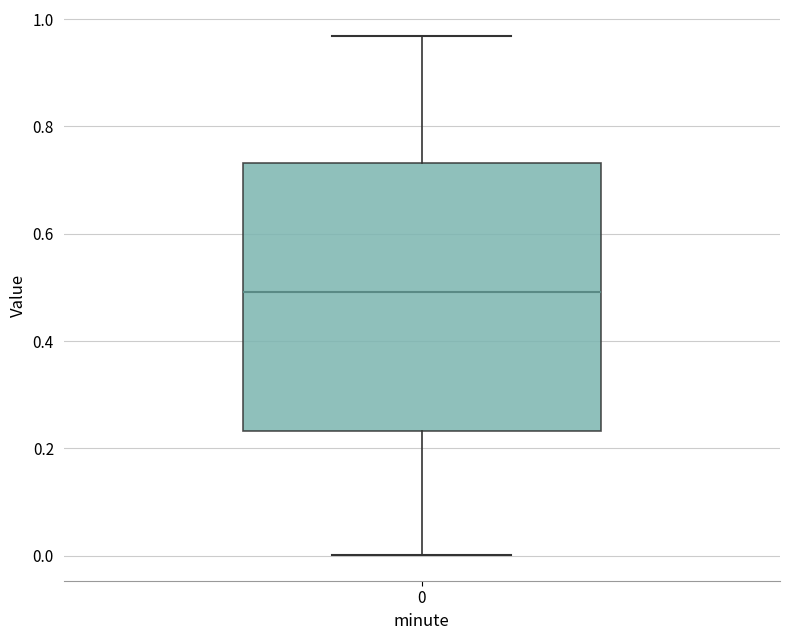

Where is the lower edge of the box at x = 0 on the y-axis? The values are not printed on the chart, so give them approximately, as read against the axis.

0.24